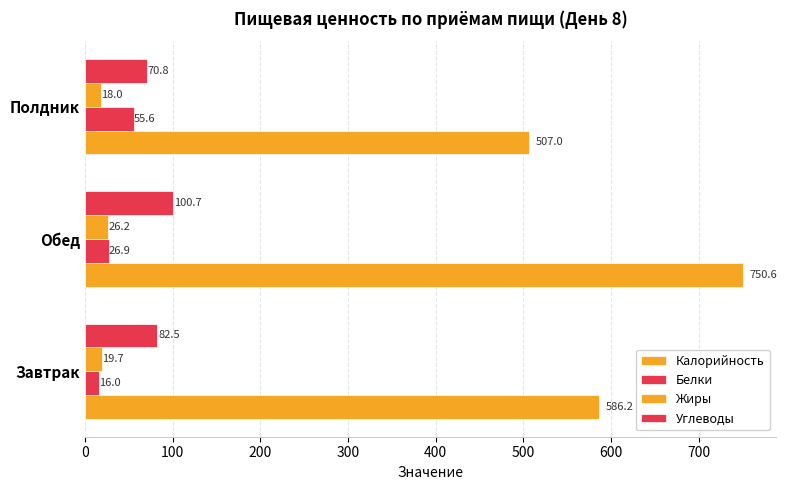

Count the number of data series in this chart.

4